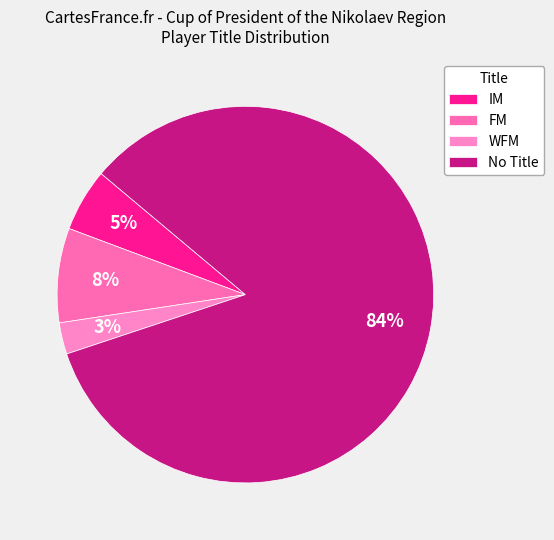

To the nearest percent, what is the average slice percentage?

25%